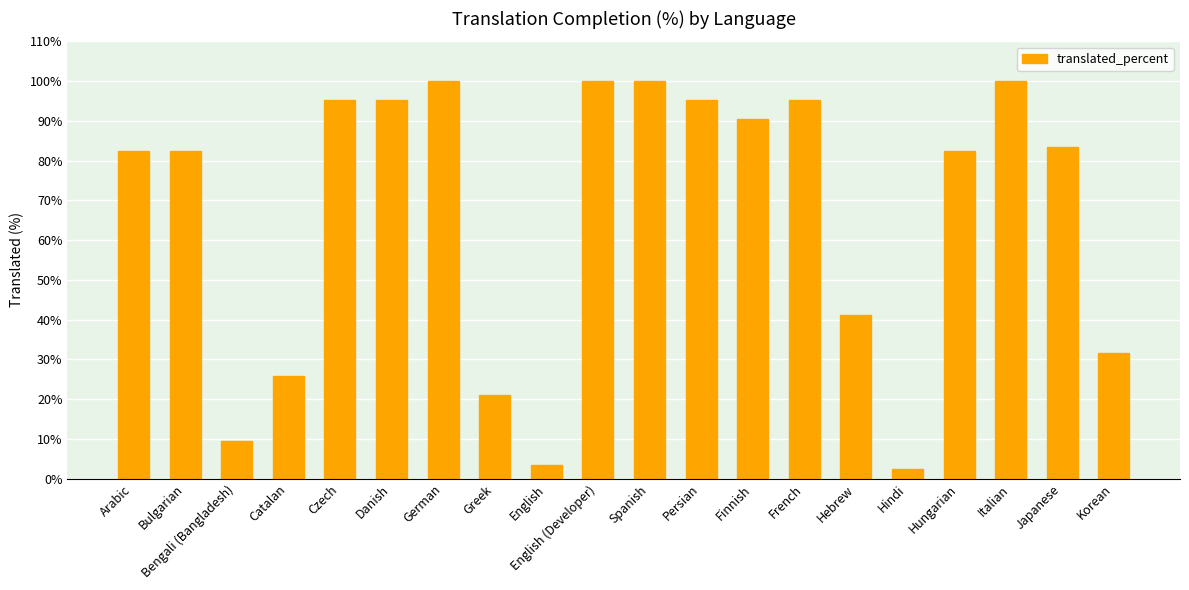

What is the label of the 12th bar from the right?

English